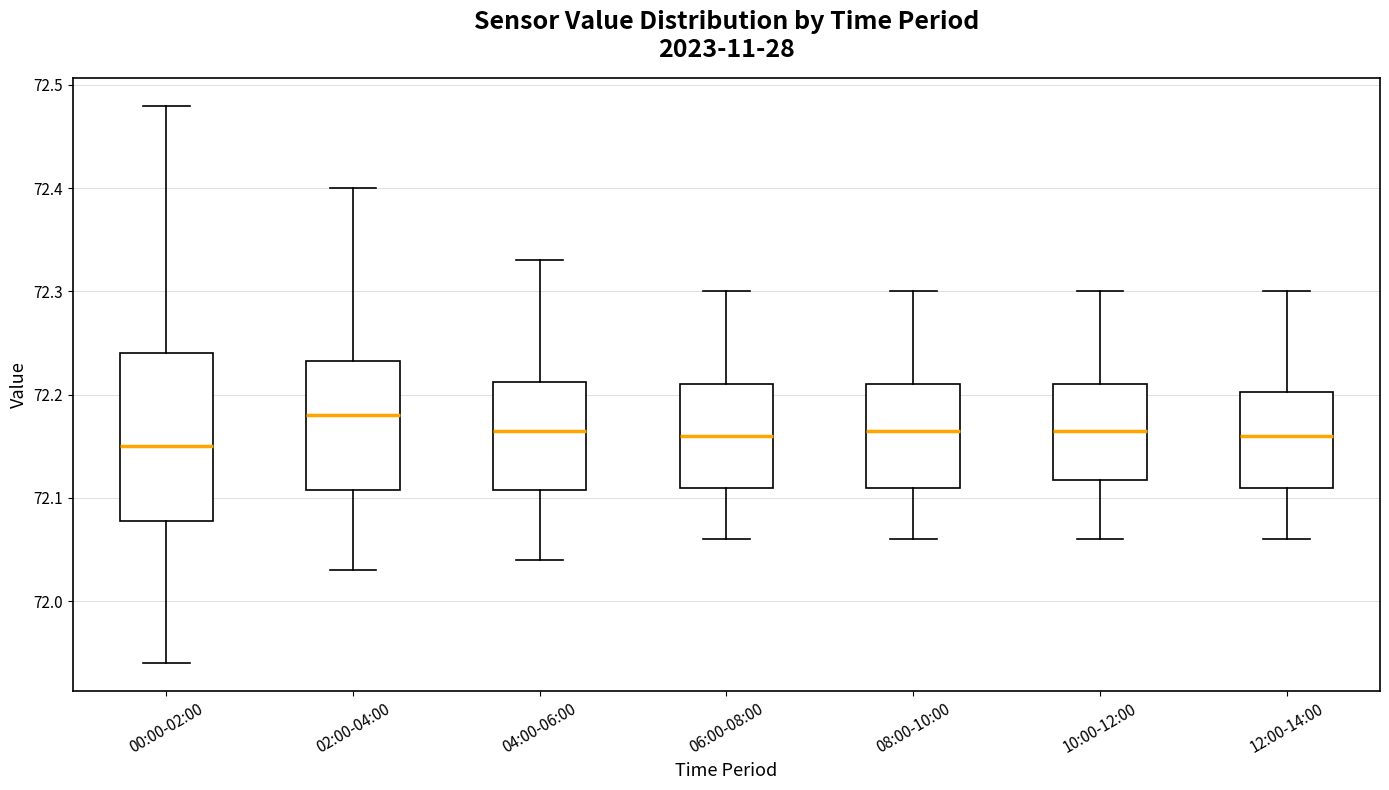

Reading left to right, transcribe this box plot: for each box, give where its median line is, the range the box spans, and where its two whiskers end, as read against the y-axis. The values are not printed on the chart, so give them approximately, as read against the axis.

00:00-02:00: median 72.15, box 72.08 to 72.24, whiskers 71.94 to 72.48
02:00-04:00: median 72.18, box 72.11 to 72.23, whiskers 72.03 to 72.40
04:00-06:00: median 72.17, box 72.11 to 72.21, whiskers 72.04 to 72.33
06:00-08:00: median 72.16, box 72.11 to 72.21, whiskers 72.06 to 72.30
08:00-10:00: median 72.17, box 72.11 to 72.21, whiskers 72.06 to 72.30
10:00-12:00: median 72.17, box 72.12 to 72.21, whiskers 72.06 to 72.30
12:00-14:00: median 72.16, box 72.11 to 72.20, whiskers 72.06 to 72.30